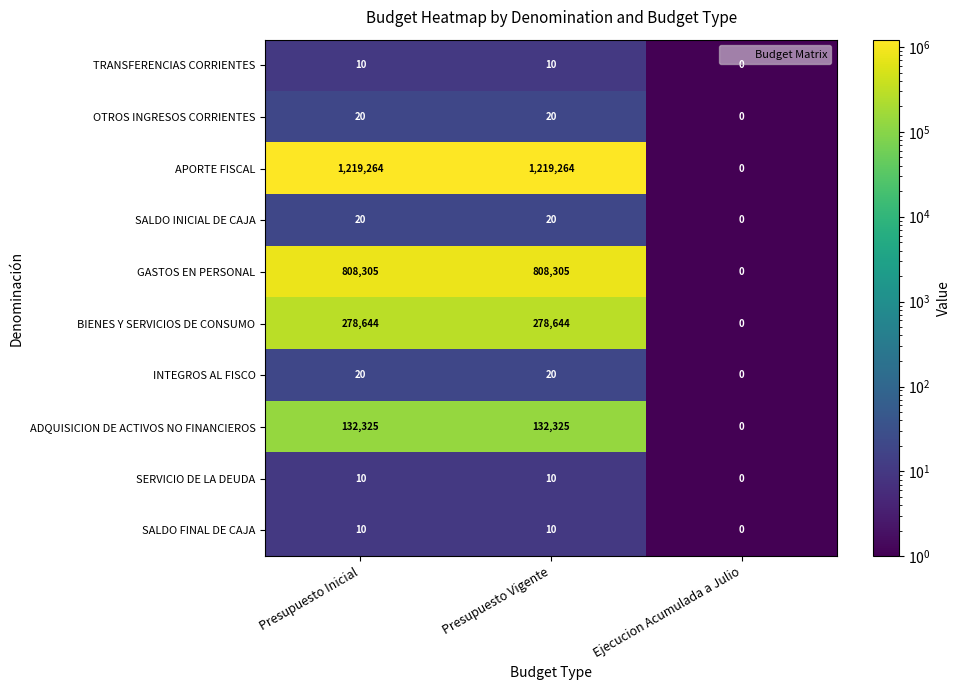

Is it true that INTEGROS AL FISCO equals 0 at Ejecucion Acumulada a Julio?

True